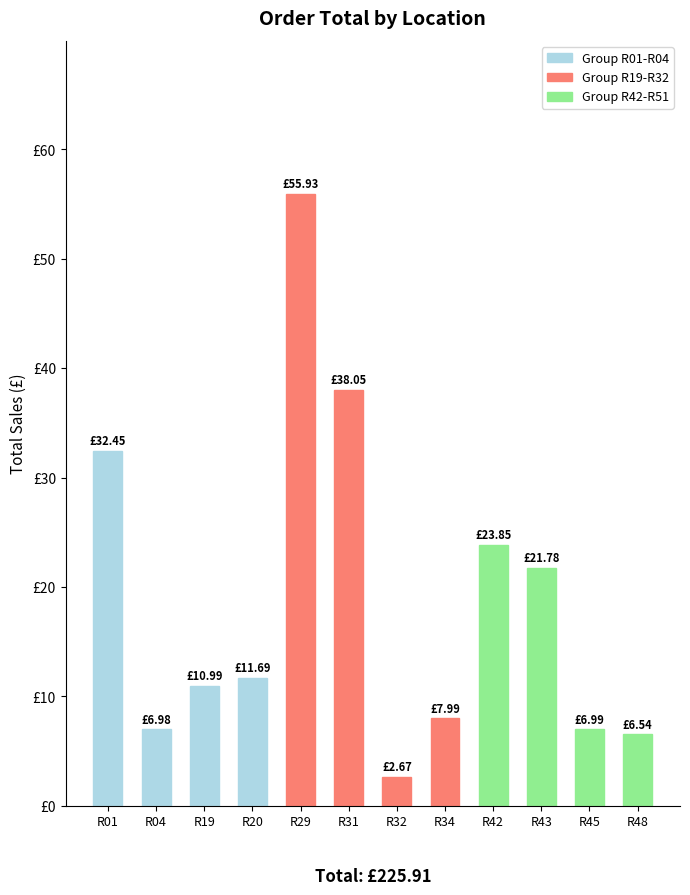

Reading left to right, transcribe all the data shown in this chart.

Group R01-R04: 32.5	7.0	11.0	11.7
Group R19-R32: 55.9	38.0	2.7	8.0
Group R42-R51: 23.9	21.8	7.0	6.5